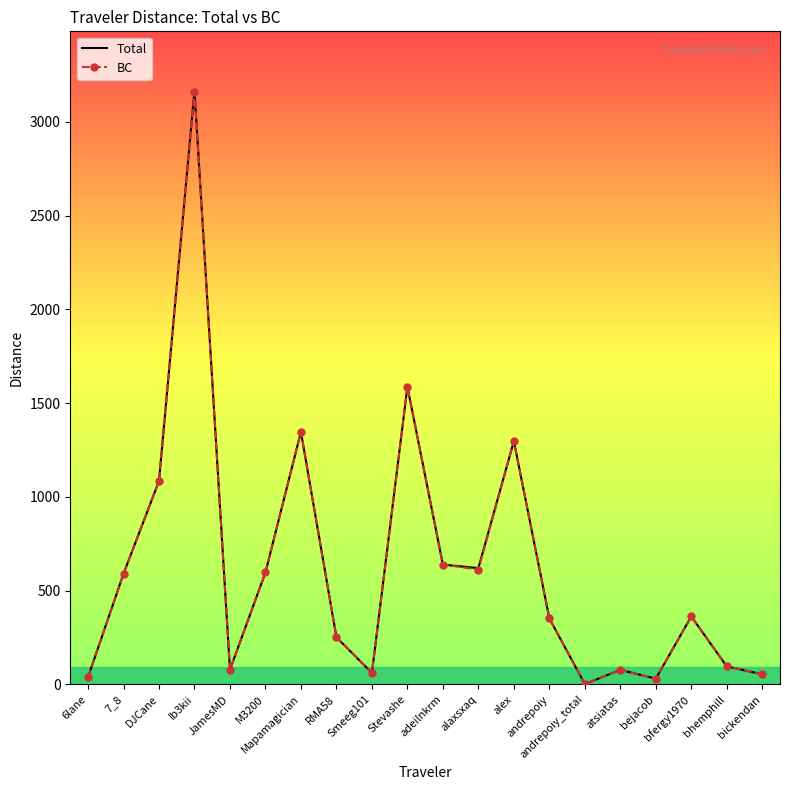

The value of BC at andrepoiy is 352.2. True or false?

True